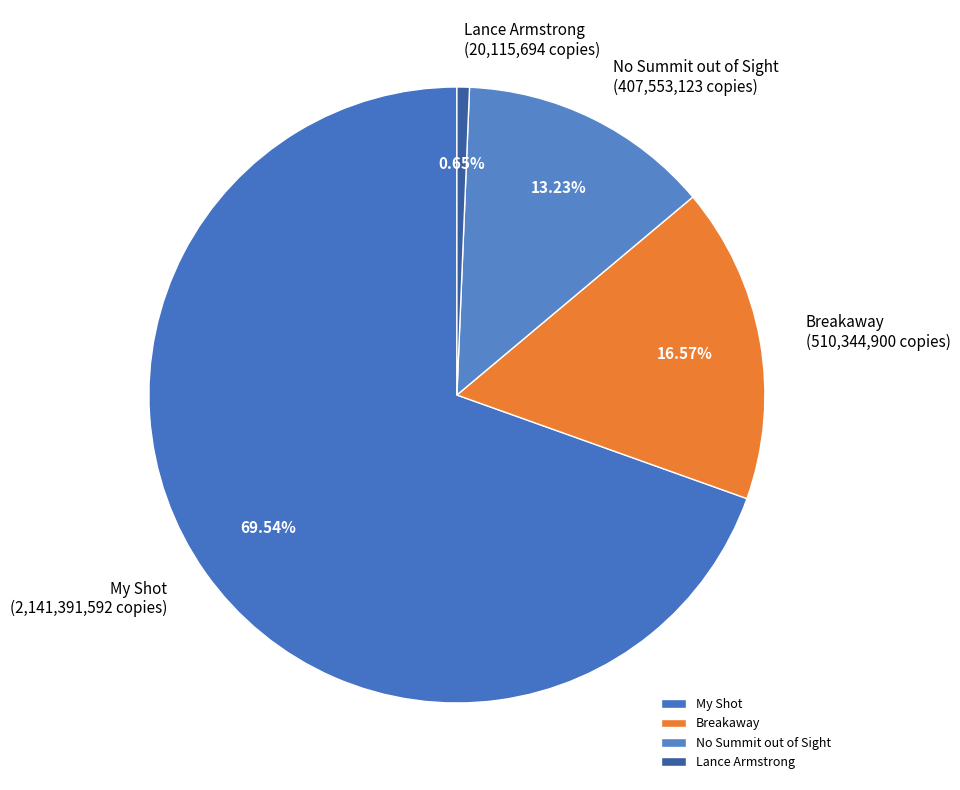

How many slices are in this pie chart?

4